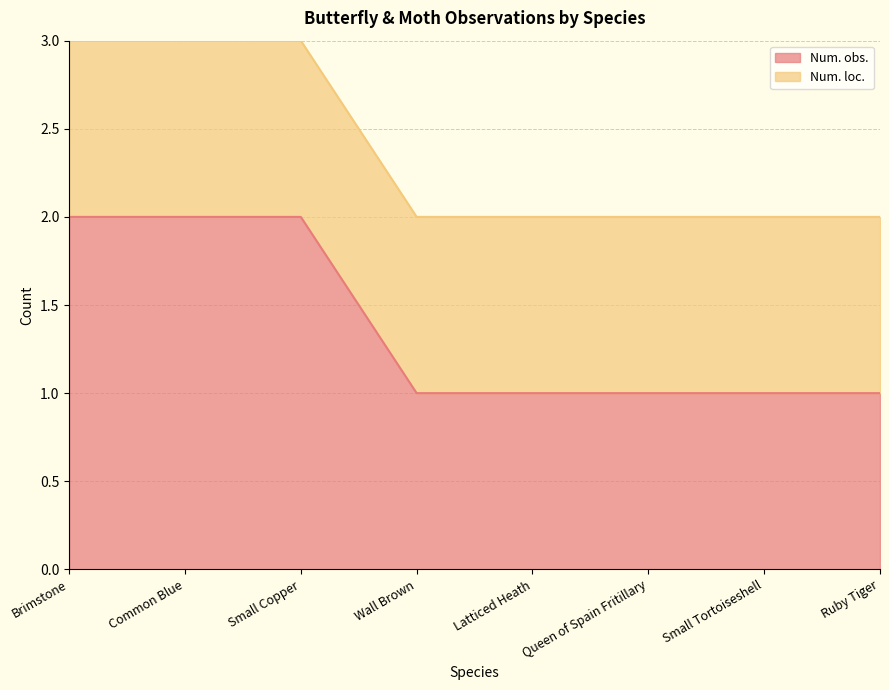

Count the number of values greater than 1.

3